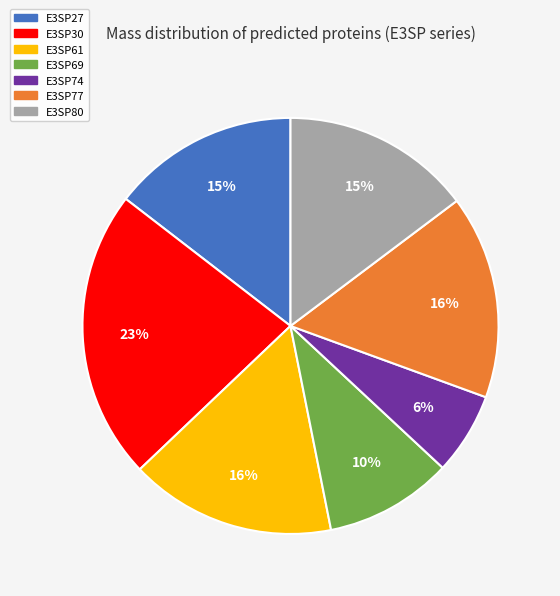

The E3SP61 slice represents 16% of the pie. True or false?

True